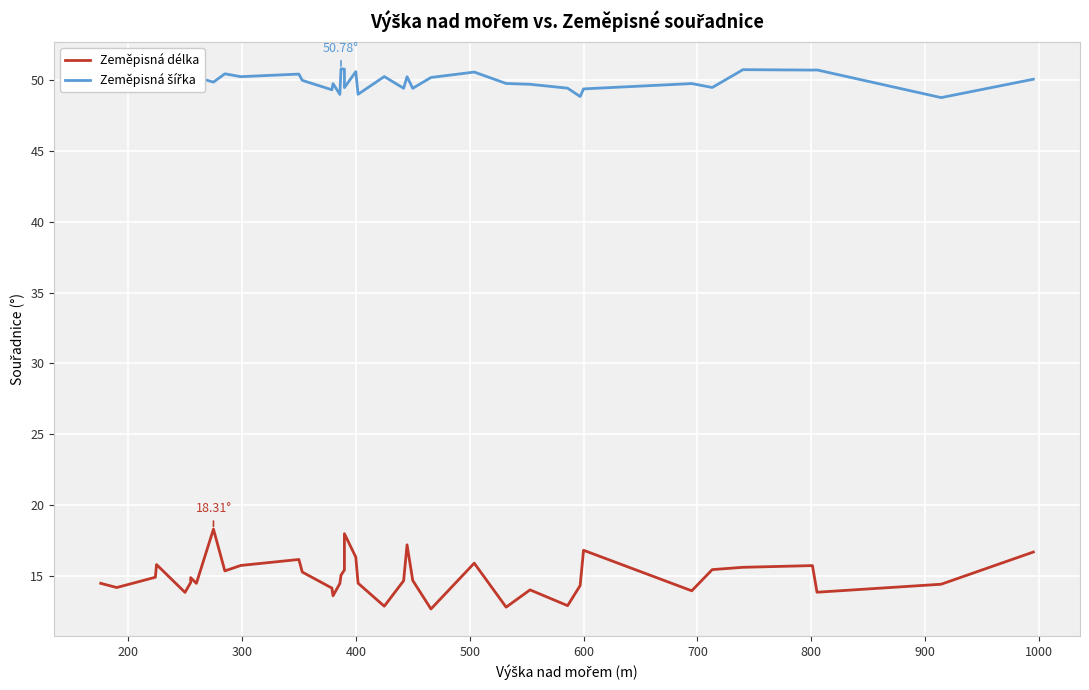

How many categories are shown in the chart?

40